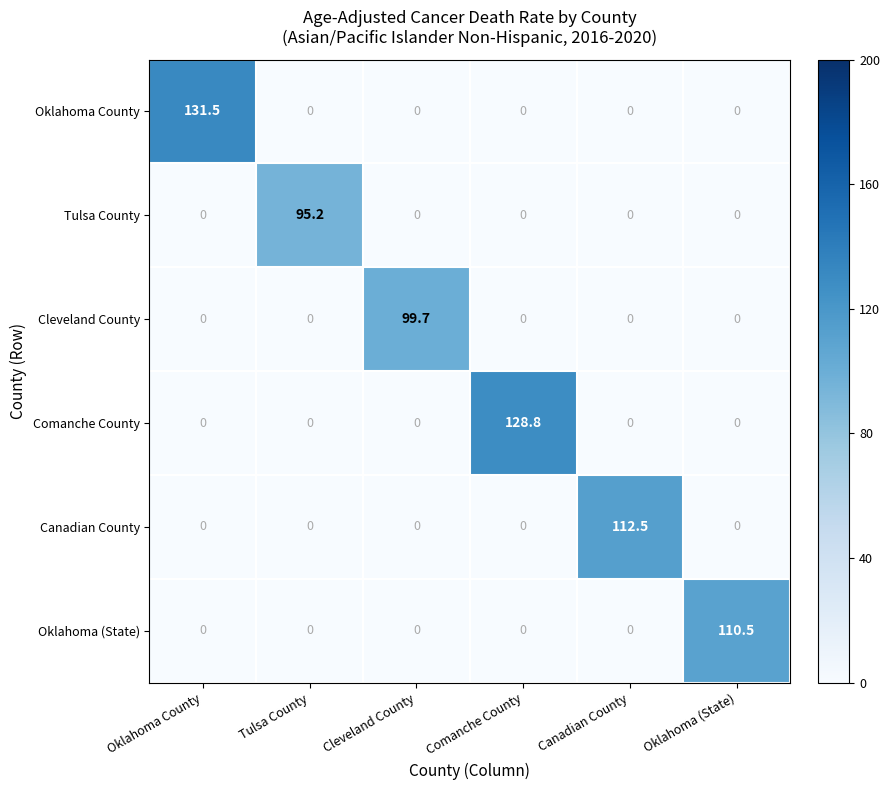

Which series has the largest total across all categories?

Oklahoma County